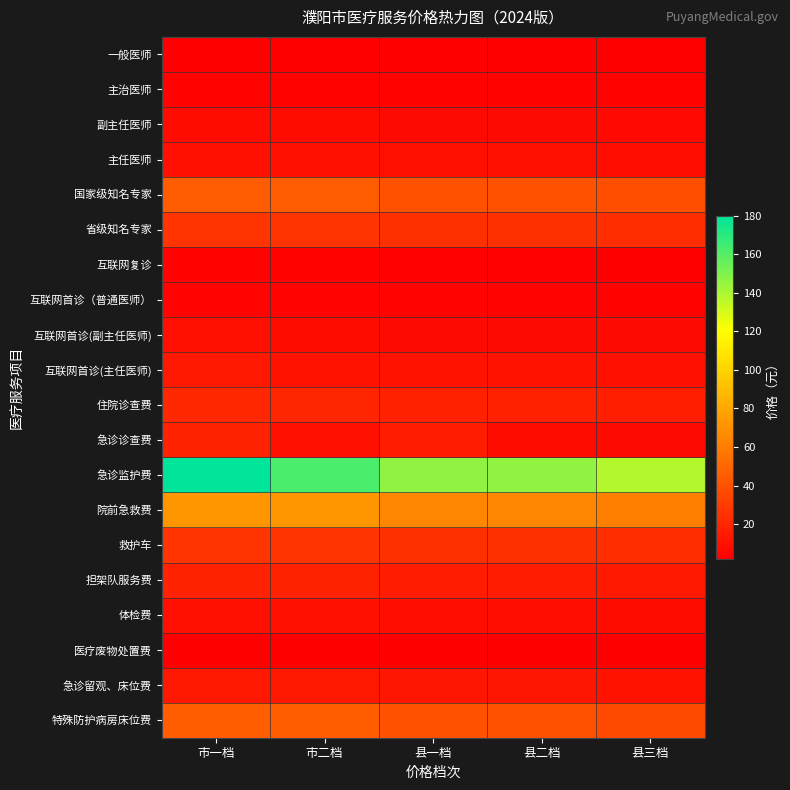

What is the total value across all series at 县二档?

451.2